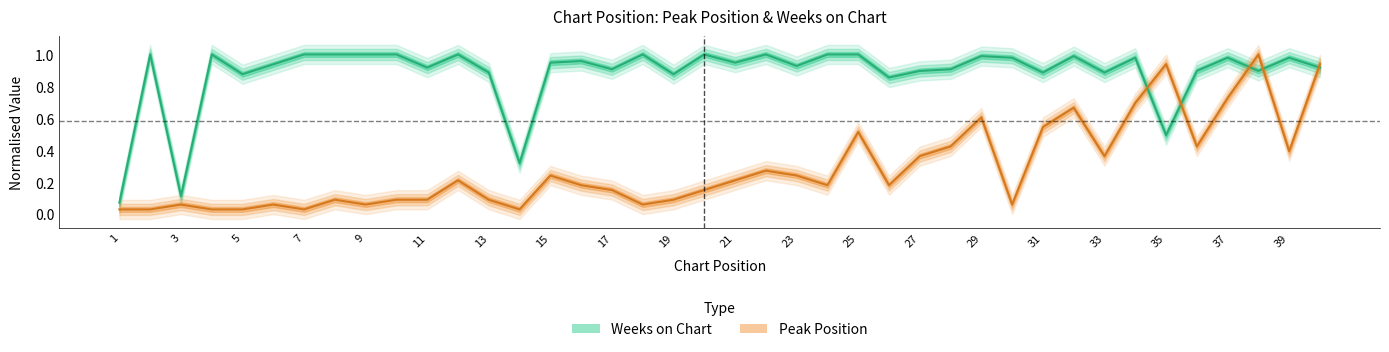

The value of Weeks on Chart at 15 is 0.9. True or false?

True